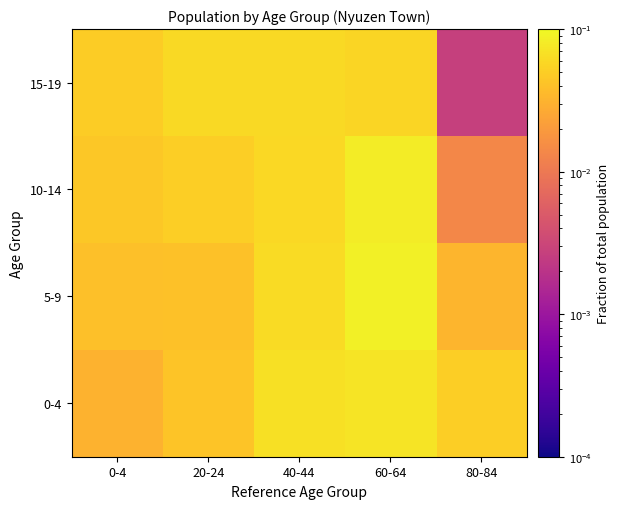

What is the maximum value shown in the chart?

0.1